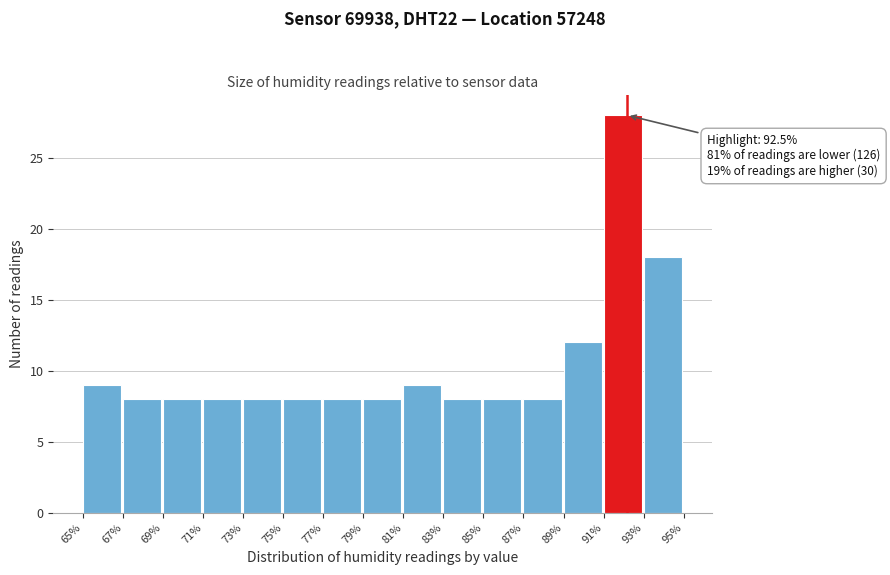

Reading left to right, extract all data points from this chart.

9	8	8	8	8	8	8	8	9	8	8	8	12	28	18